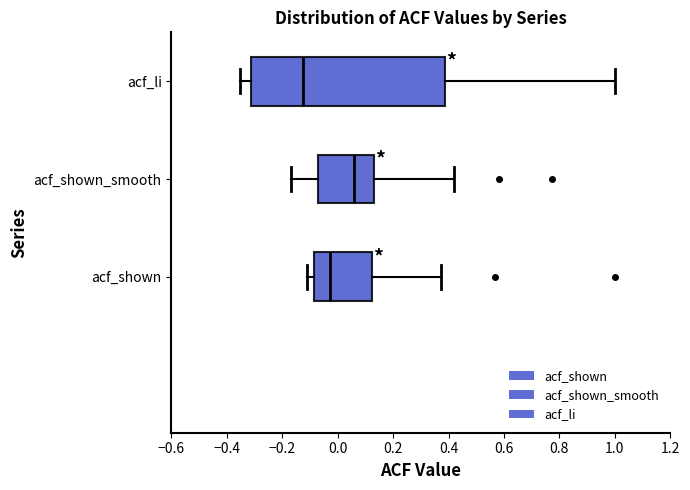

Reading bottom to top, read every box against the x-axis: the position of its median line, the range the box covers, and the ends of its whiskers. The values are not printed on the chart, so give them approximately, as read against the axis.

acf_shown: median -0.02, box -0.08 to 0.12, whiskers -0.10 to 0.38
acf_shown_smooth: median 0.06, box -0.06 to 0.14, whiskers -0.16 to 0.42
acf_li: median -0.12, box -0.32 to 0.38, whiskers -0.36 to 1.00